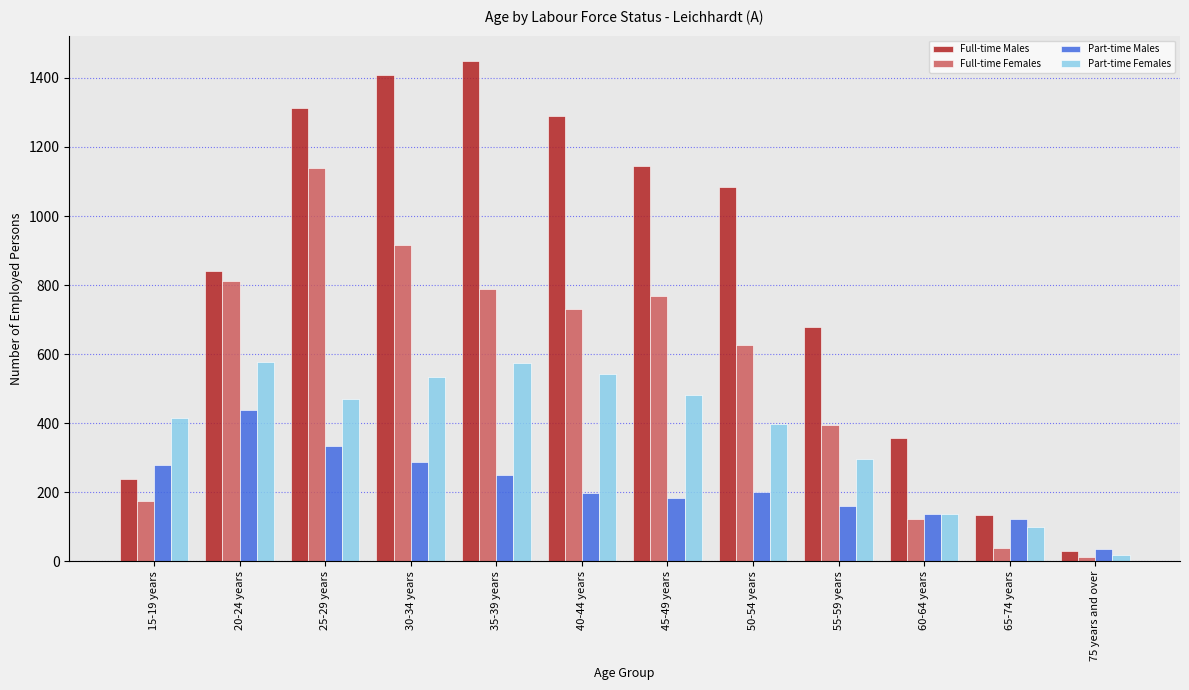

Rank the series by their maximum value, from lowest to highest.

Part-time Males, Part-time Females, Full-time Females, Full-time Males